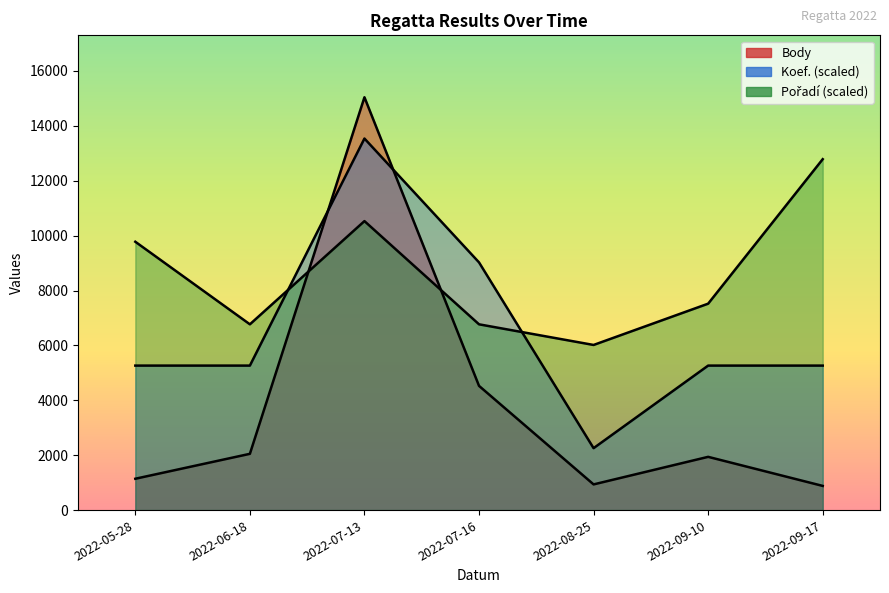

What is the difference between the Body values at 2022-07-16 and 2022-08-25?

3590.0